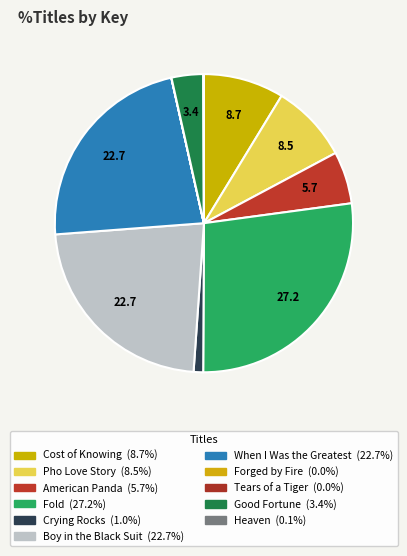

Which category has the biggest portion of the pie?

Fold